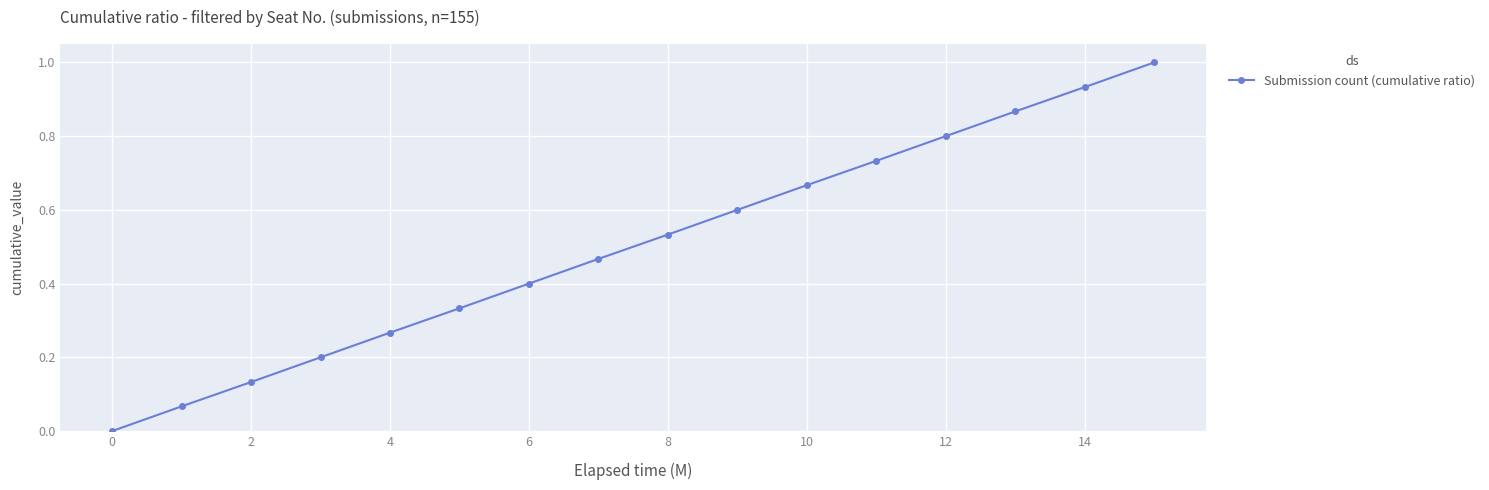

What is the sum of all values?

8.0